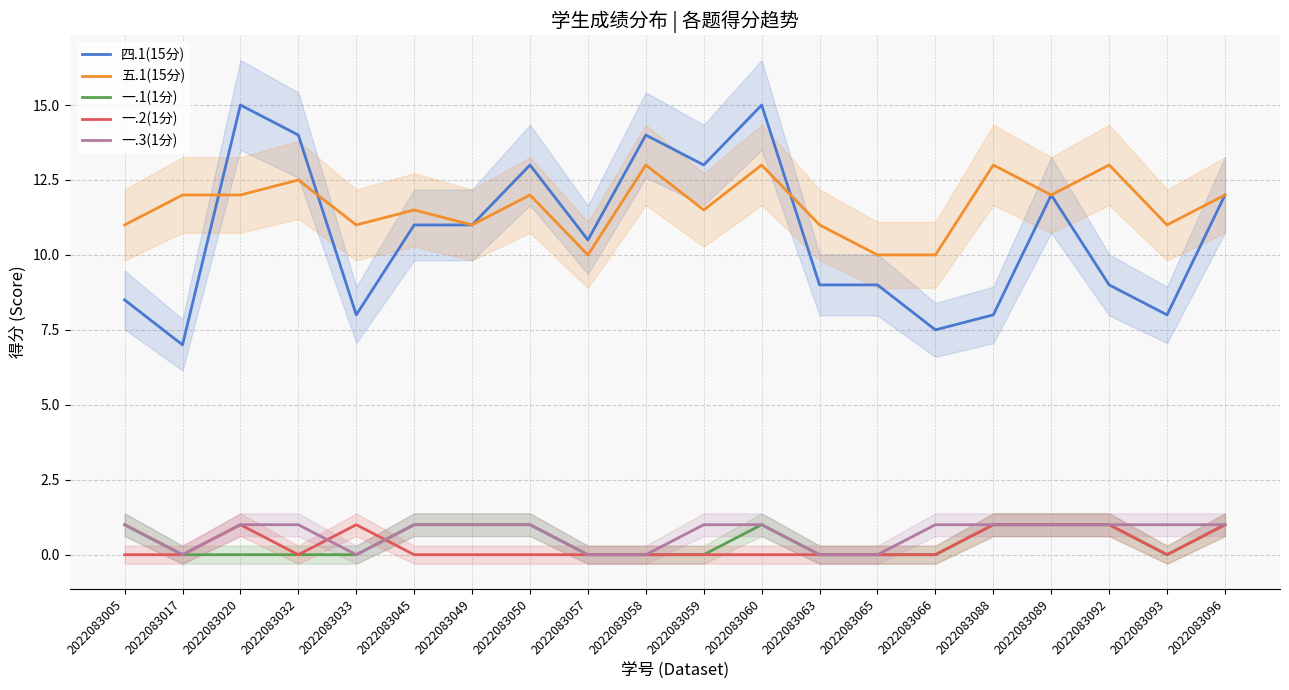

True or false: 五.1(15分) and 一.3(1分) cross at least once.

False